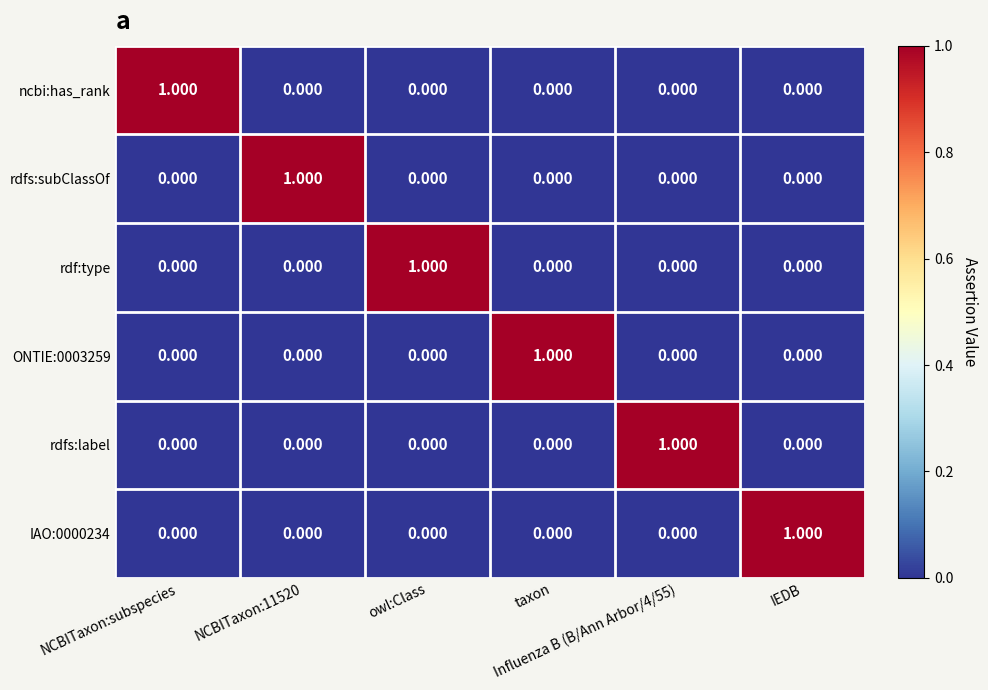

Between taxon and Influenza B (B/Ann Arbor/4/55), which is larger?

taxon